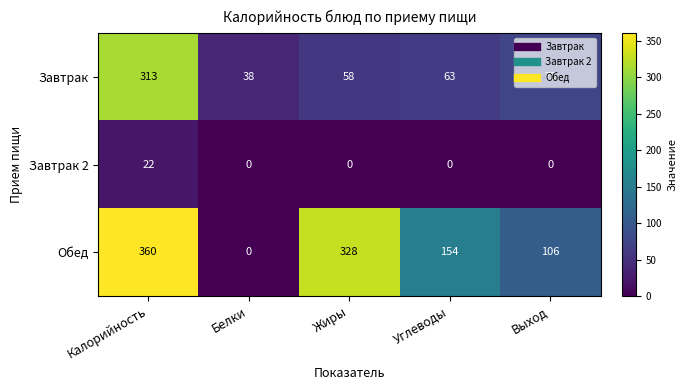

What is the average value of the Обед series?

190